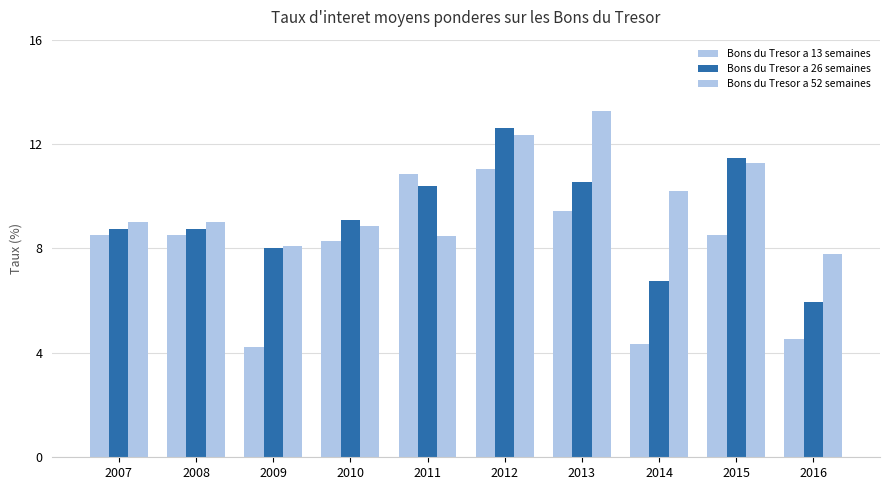

How many distinct data groups are displayed?

3